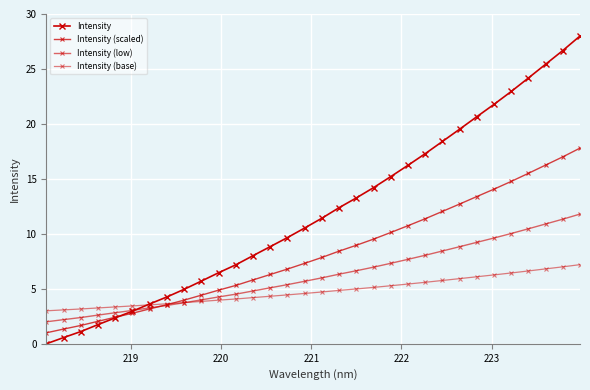

How many lines are shown in the chart?

4